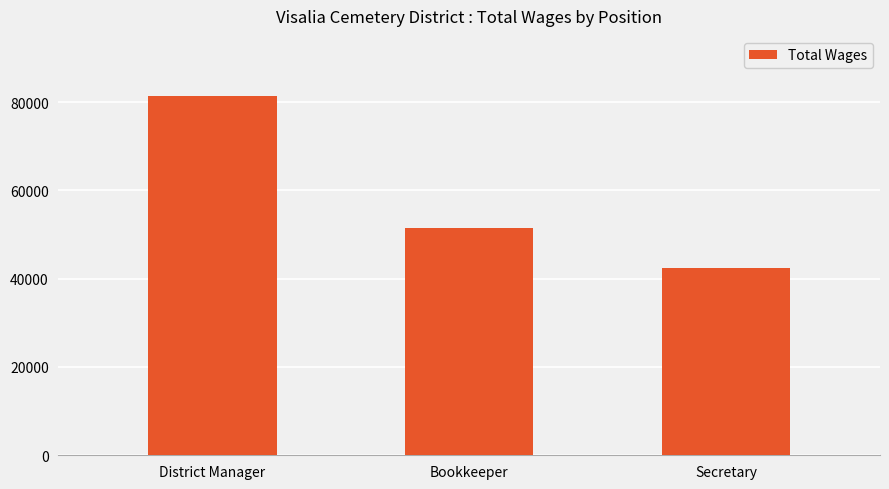

What is the difference between the second highest and minimum values?

9016